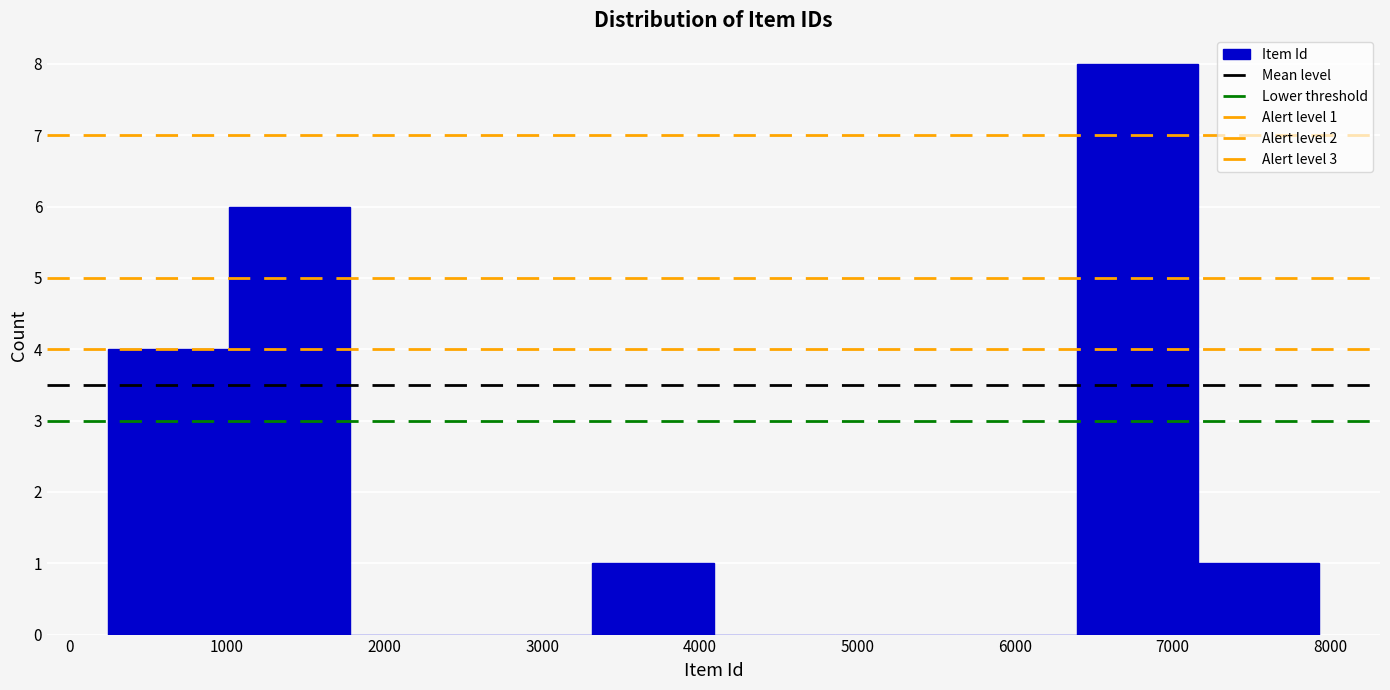

Over which range of the x-axis is the bar tallest?

6400 to 7200